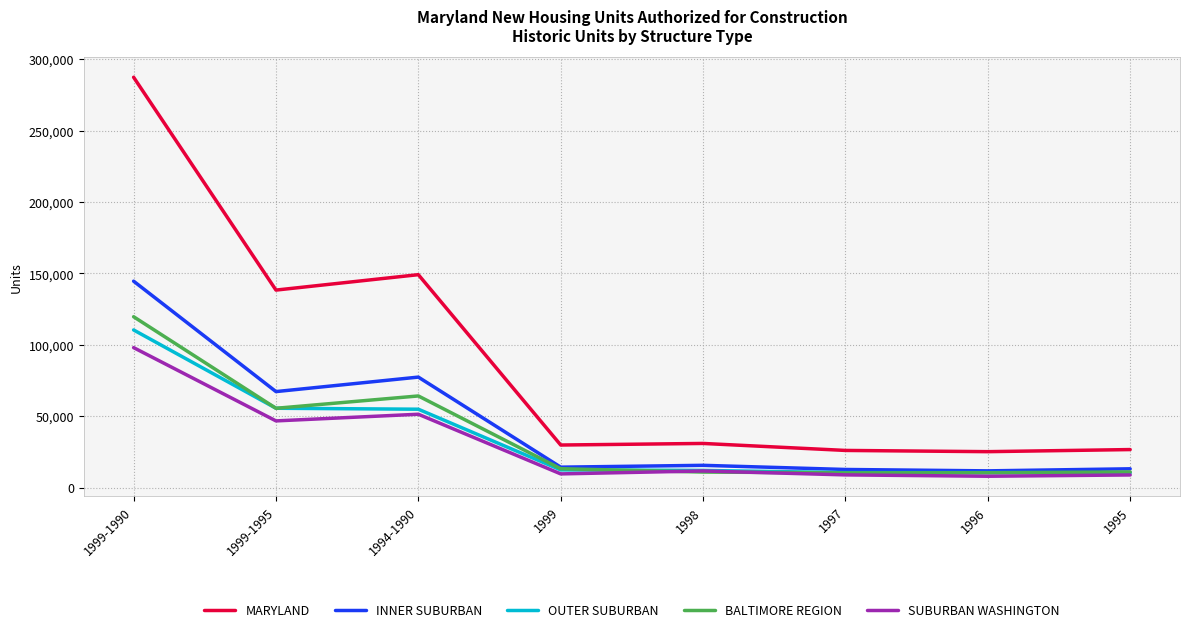

Between 1999-1990 and 1994-1990, which series saw the biggest shift?

MARYLAND